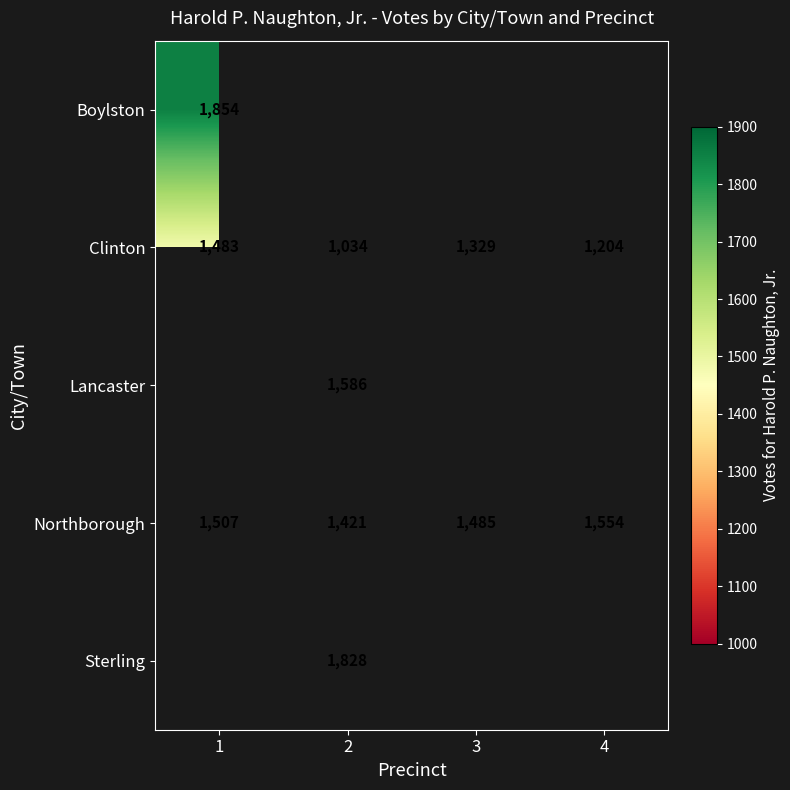

List the labels in order of Clinton value, largest first.

1, 3, 4, 2